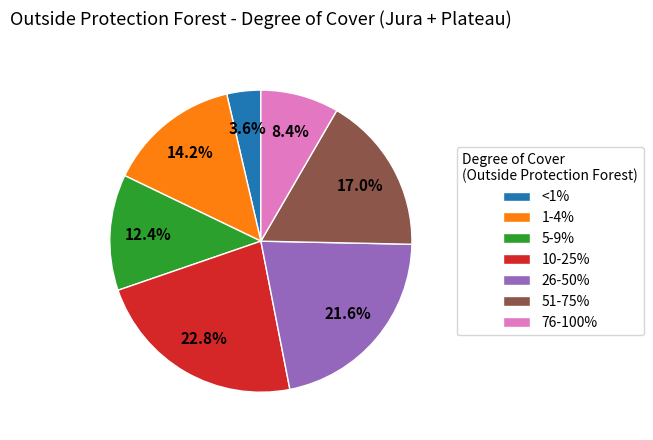

Approximately how many times larger is the value at 76-100% compared to 51-75%?

0.5